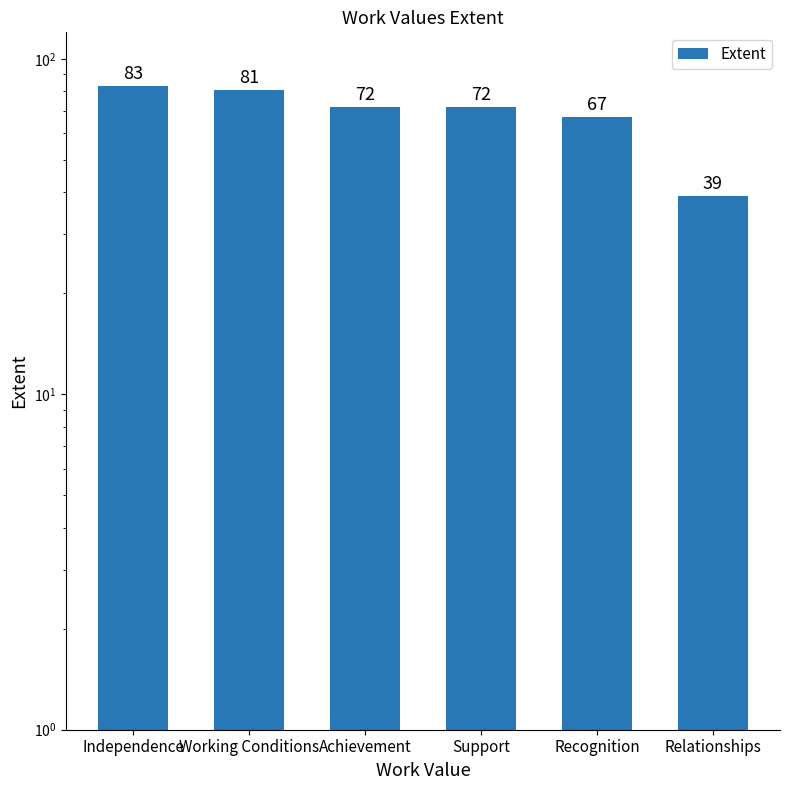

The value at Working Conditions is 38. True or false?

False